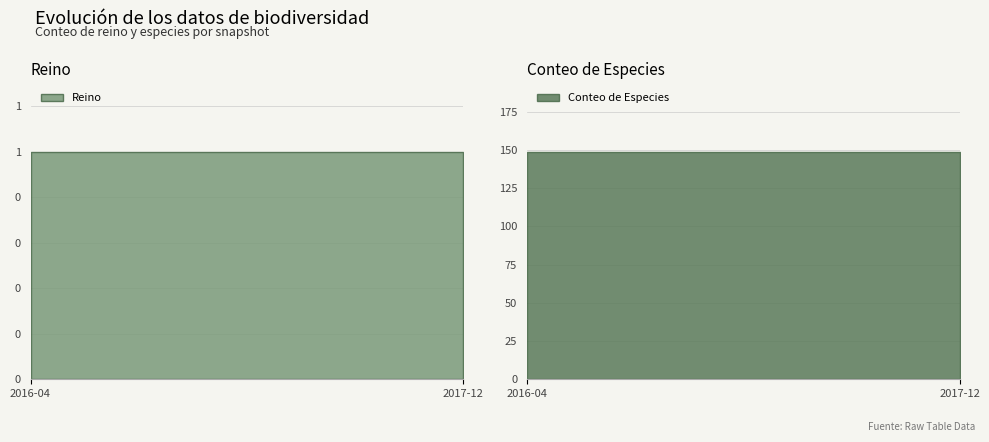

True or false: kingdom and speciesCount intersect in this chart.

False